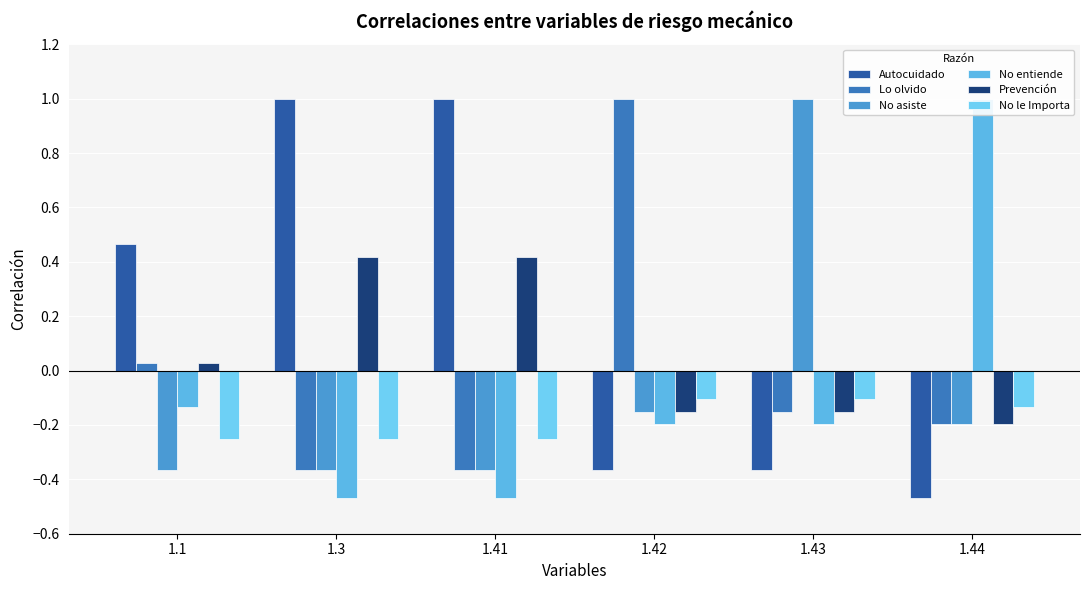

Reading left to right, what are all the values shown in this chart?

Autocuidado: 0.5	1.0	1.0	-0.4	-0.4	-0.5
Lo olvido: 0.0	-0.4	-0.4	1.0	-0.2	-0.2
No asiste: -0.4	-0.4	-0.4	-0.2	1.0	-0.2
No entiende: -0.1	-0.5	-0.5	-0.2	-0.2	1.0
Prevención: 0.0	0.4	0.4	-0.2	-0.2	-0.2
No le Importa: -0.2	-0.2	-0.2	-0.1	-0.1	-0.1